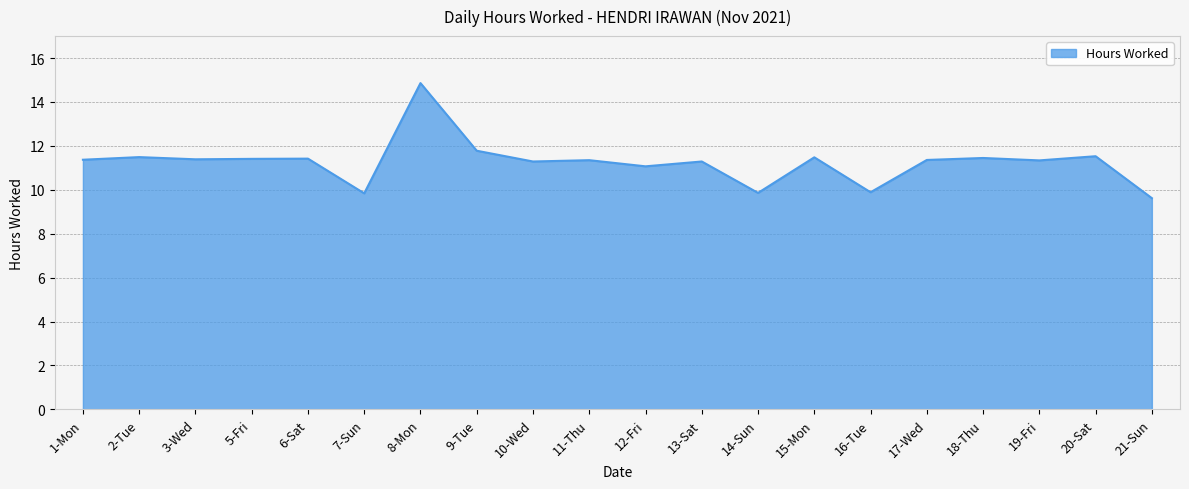

What position from the right is 16-Tue?

6